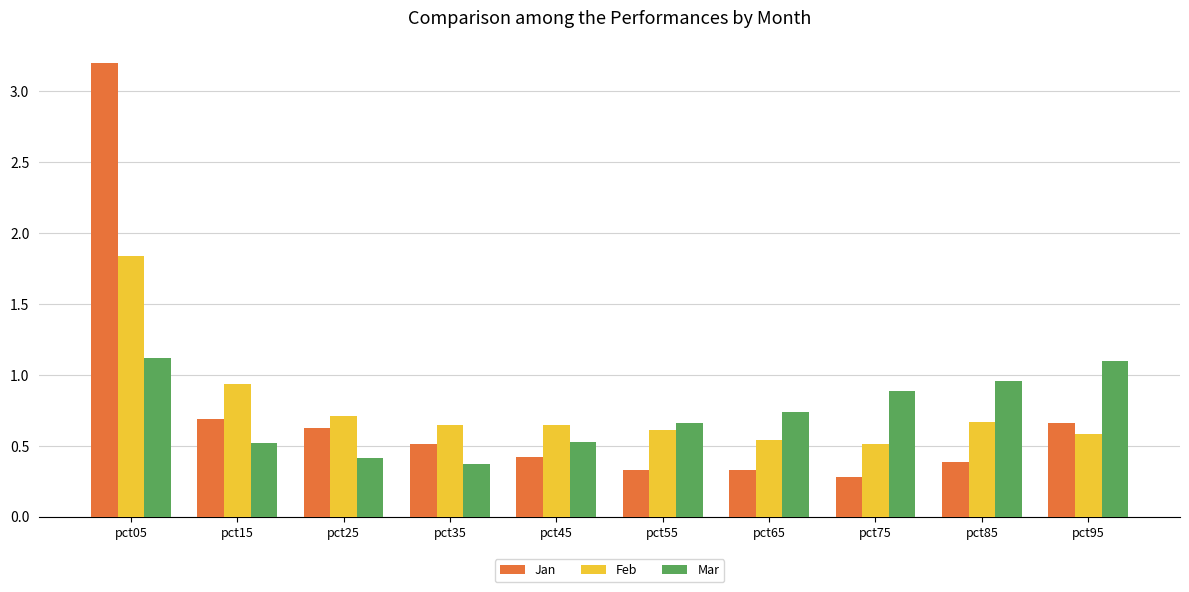

Does the chart contain stacked bars?

No